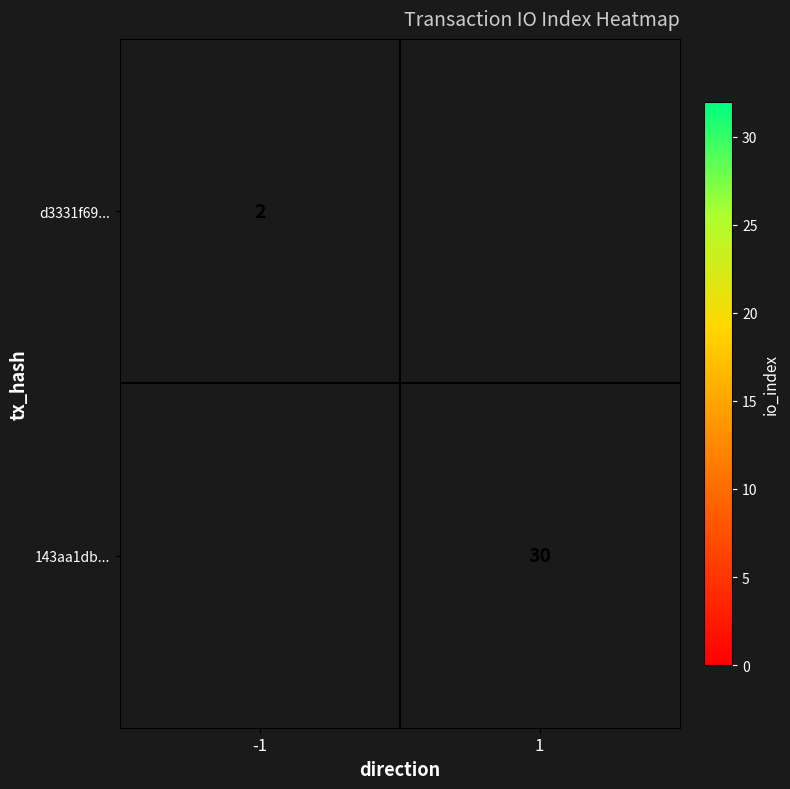

True or false: d3331f69... has a value of 2 at -1.

True